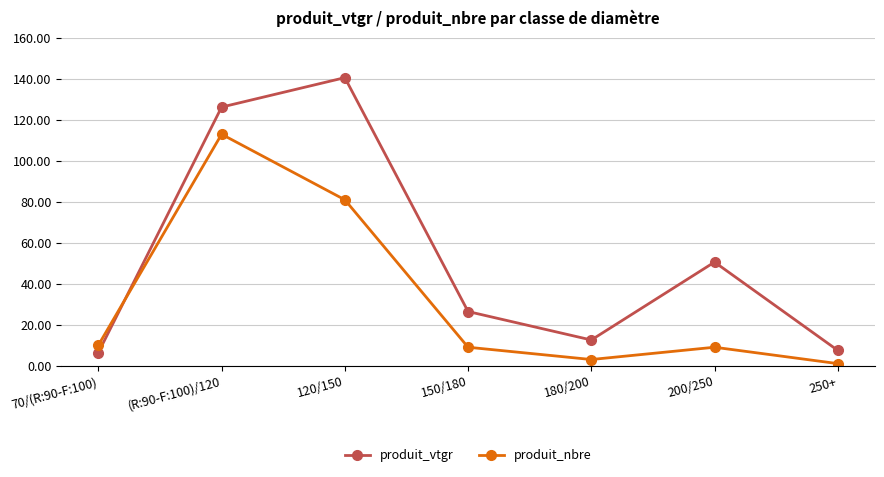

Between which two adjacent categories do produit_nbre and produit_vtgr first intersect?

70/(R:90-F:100) and (R:90-F:100)/120